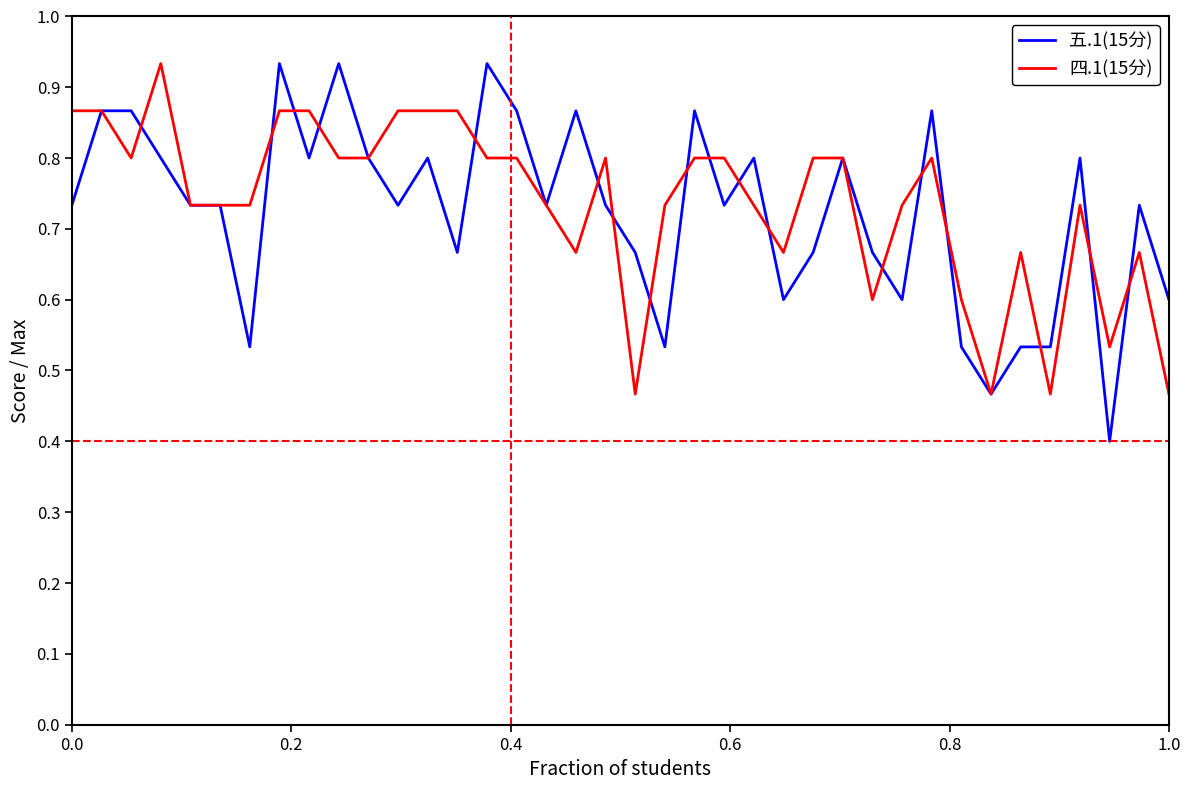

Which series has the widest spread of values?

五.1(15分)